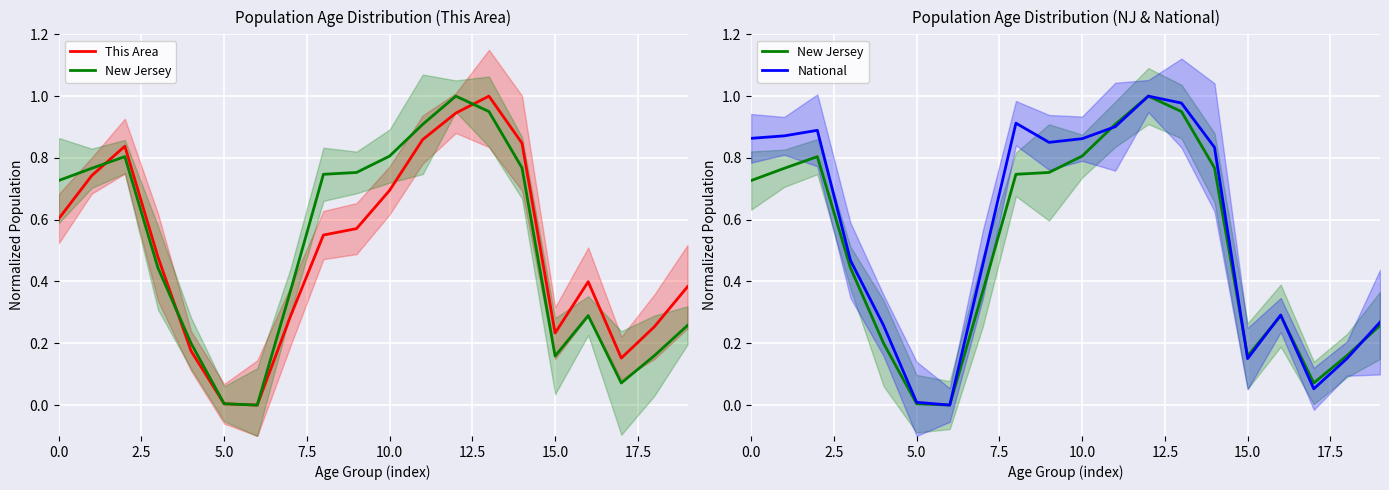

How many interior local valleys does the This Area series have?

3